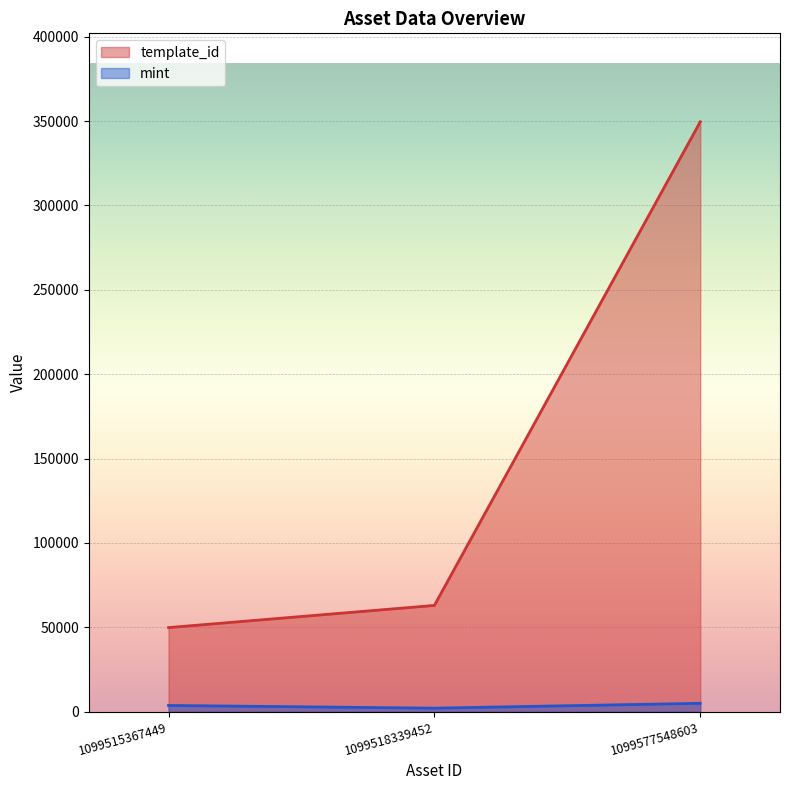

Which category has the highest value across all series?

1099577548603